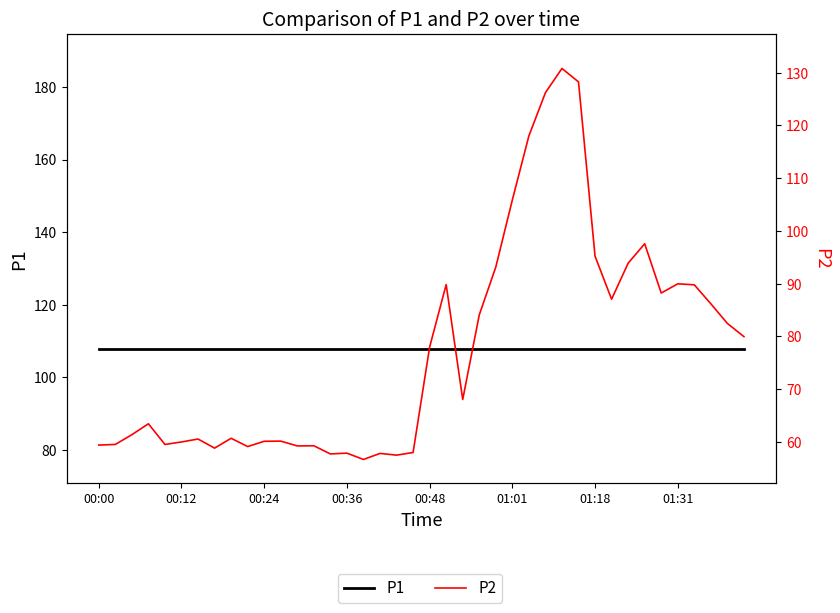

Which series changed the most between 22 and 24?

P2